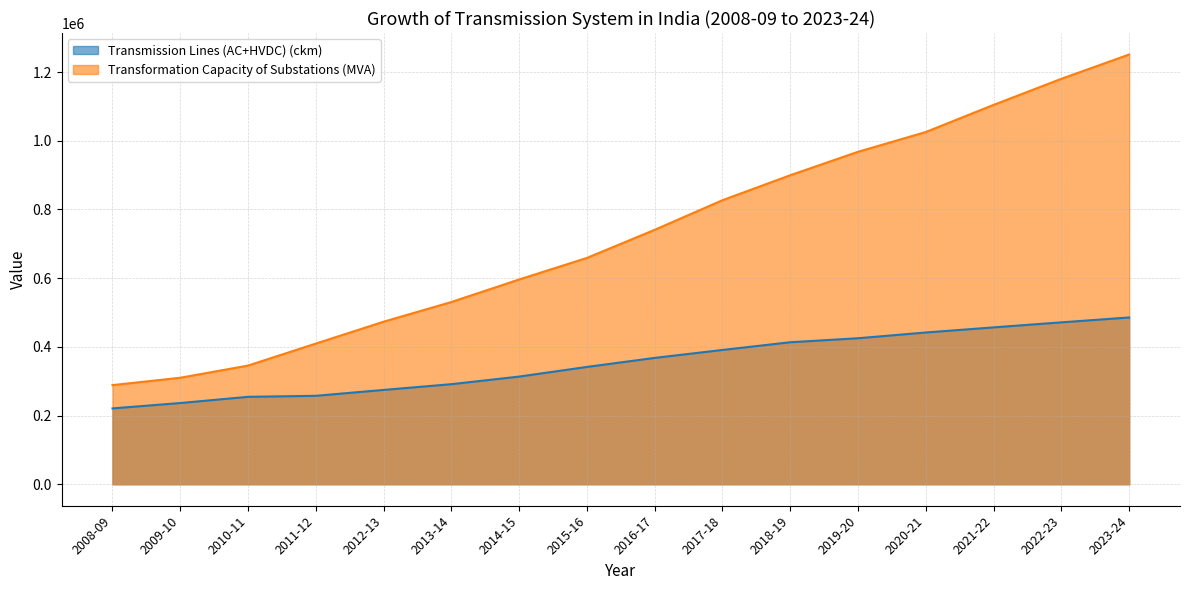

Reading left to right, what are all the values shown in this chart?

Transmission Lines (AC+HVDC) (ckm): 220794	236467	254536	257481	274588	291336	313437	341551	367851	390970	413407	425071	441821	456716	471341	485544
Transformation Capacity of Substations (MVA): 288615	310052	345513	409551	473216	530546	596100	658949	740765	826958	899663	967893	1025468	1104450	1180352	1251080